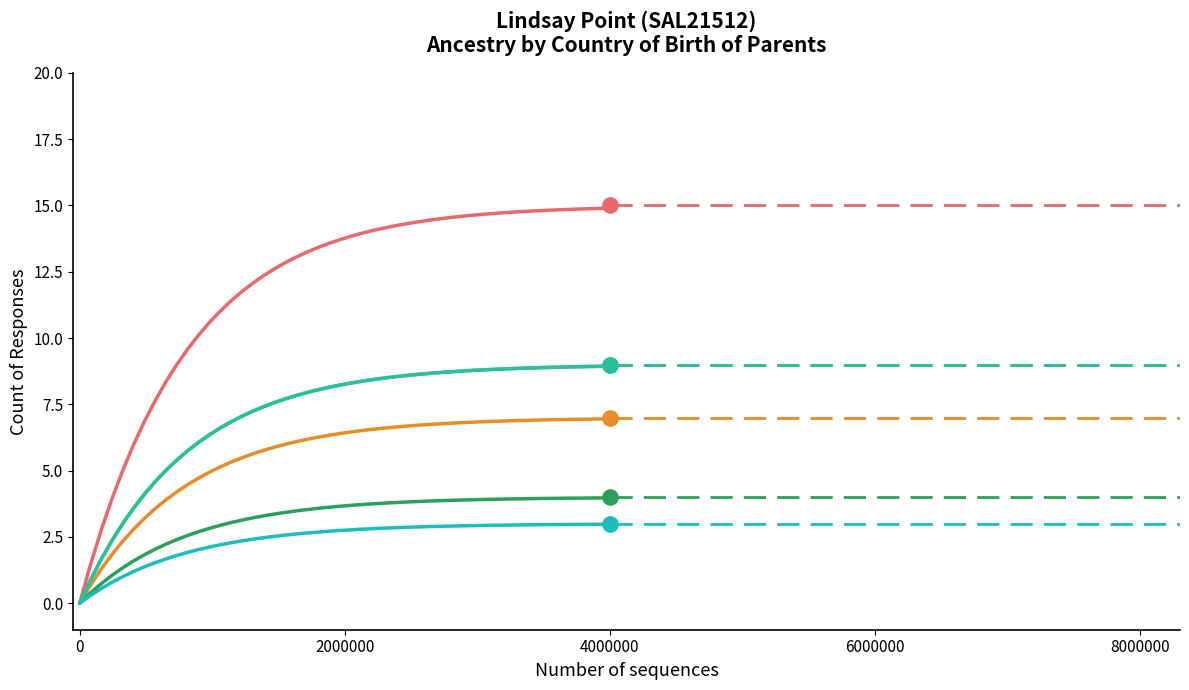

Which series has the largest total across all categories?

Both parents born in Australia